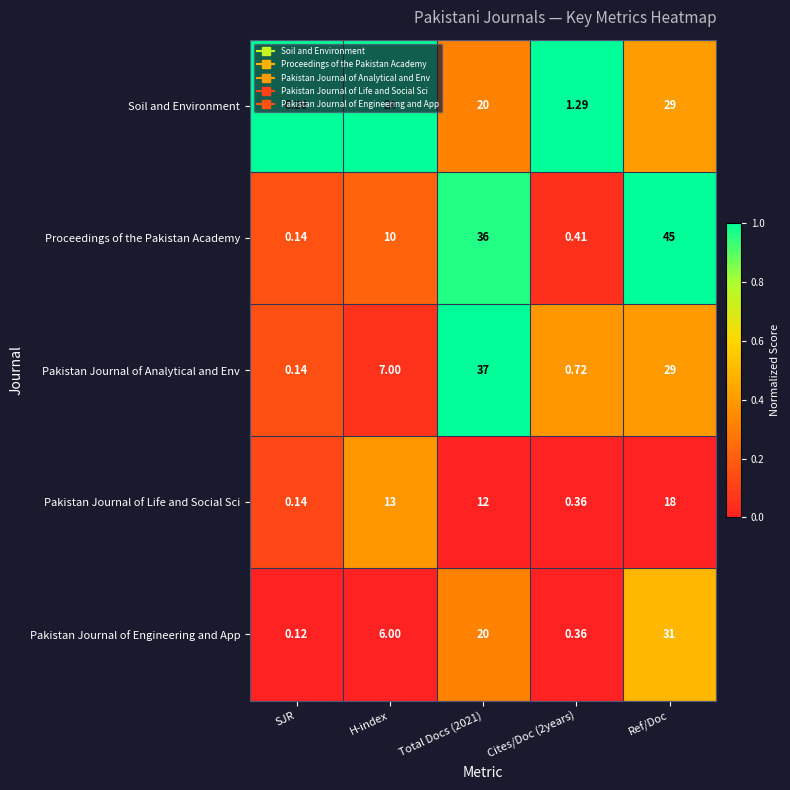

List the series in order of their peak value, highest first.

Proceedings of the Pakistan Academy, Pakistan Journal of Analytical and Env, Pakistan Journal of Engineering and App, Soil and Environment, Pakistan Journal of Life and Social Sci